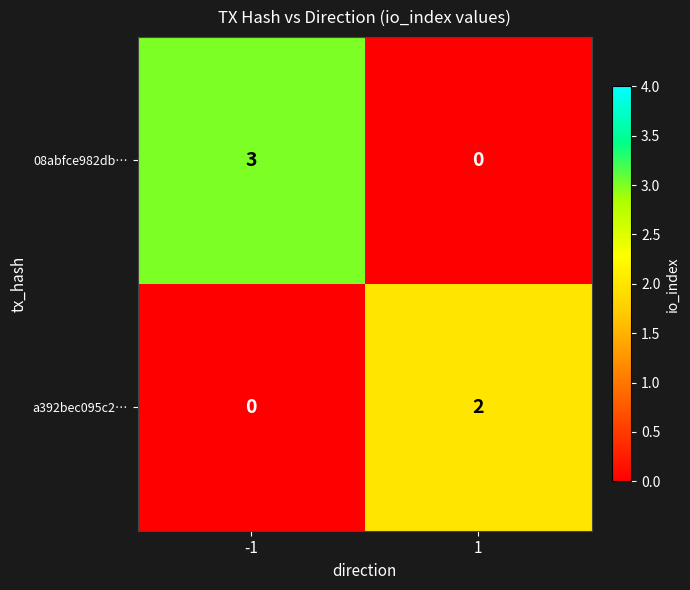

List the labels in order of a392bec095c2… value, smallest first.

-1, 1